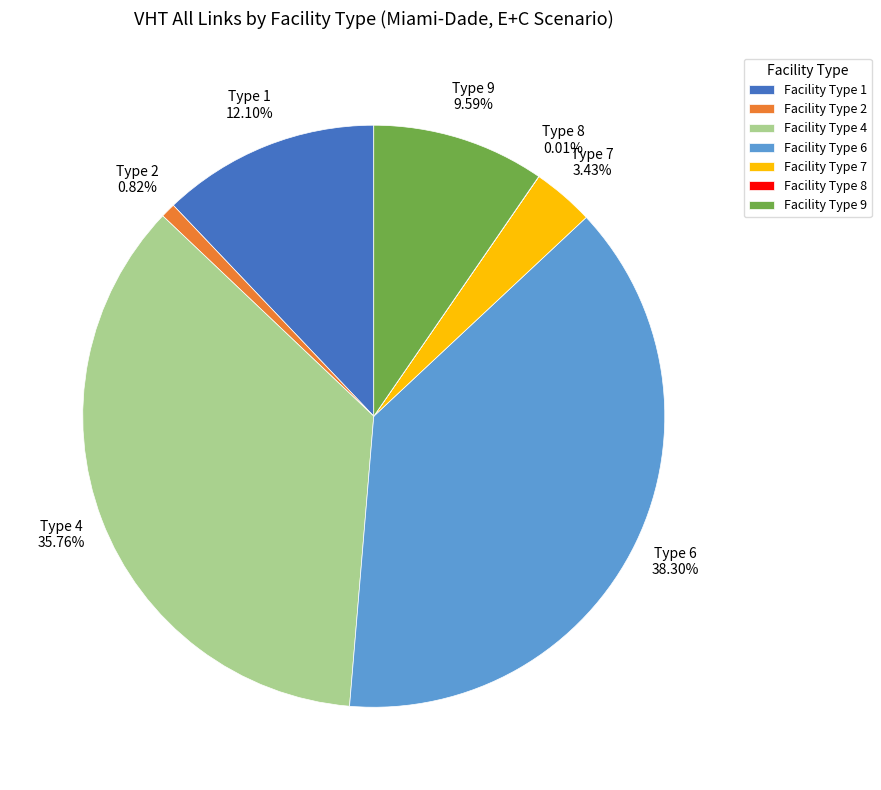

True or false: Facility Type 9 accounts for 17% of the total.

False